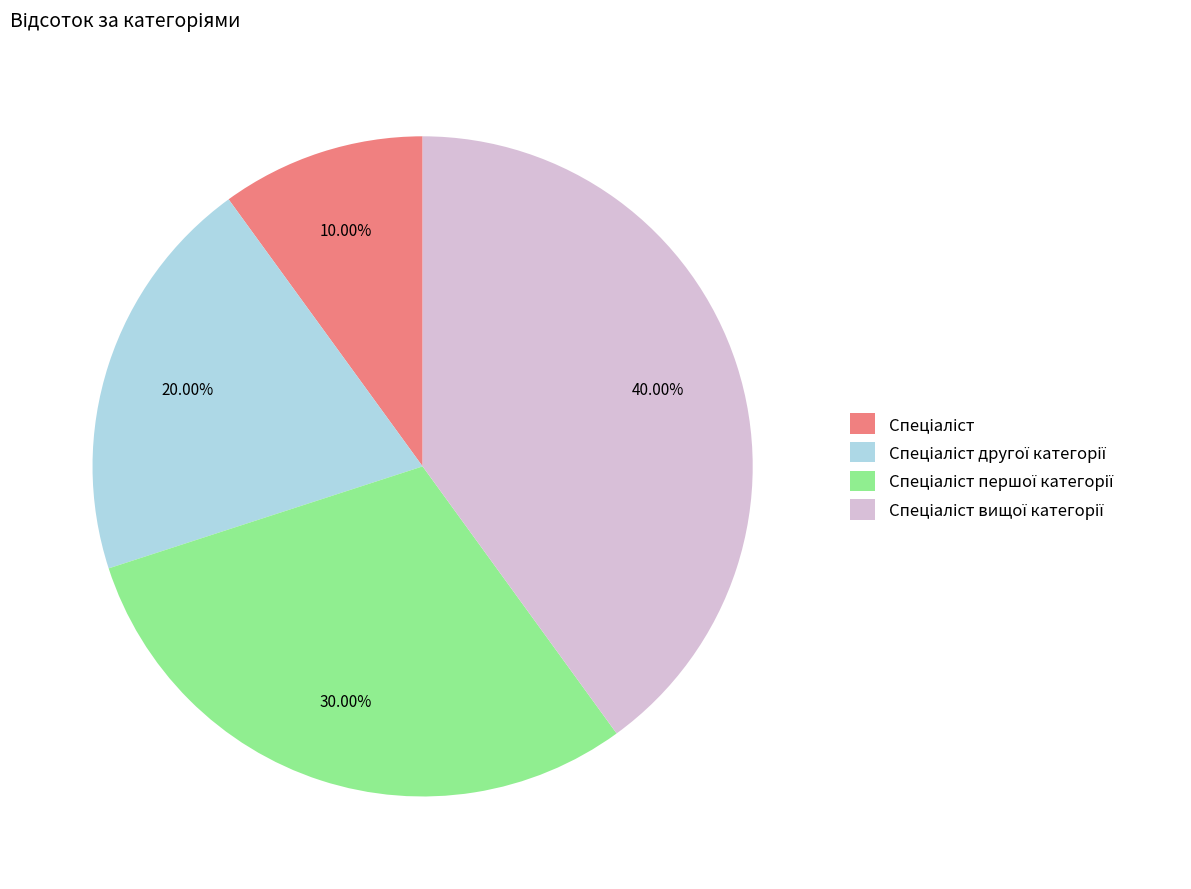

To the nearest percent, what is the average slice percentage?

25%